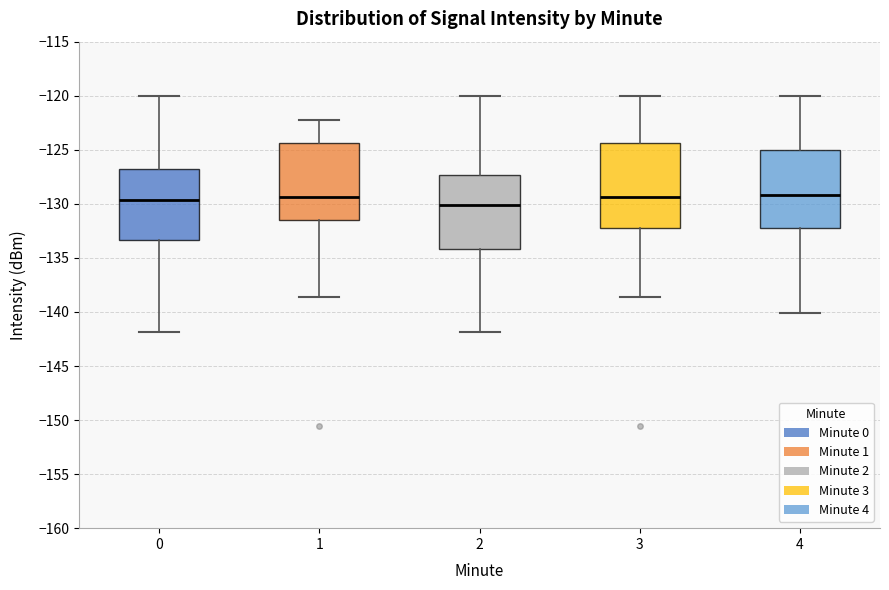

Reading left to right, transcribe this box plot: for each box, give where its median line is, the range the box spans, and where its two whiskers end, as read against the y-axis. The values are not printed on the chart, so give them approximately, as read against the axis.

0: median -129.5, box -133.5 to -127.0, whiskers -142.0 to -120.0
1: median -129.5, box -131.5 to -124.5, whiskers -138.5 to -122.0
2: median -130.0, box -134.0 to -127.5, whiskers -142.0 to -120.0
3: median -129.5, box -132.5 to -124.5, whiskers -138.5 to -120.0
4: median -129.0, box -132.5 to -125.0, whiskers -140.0 to -120.0